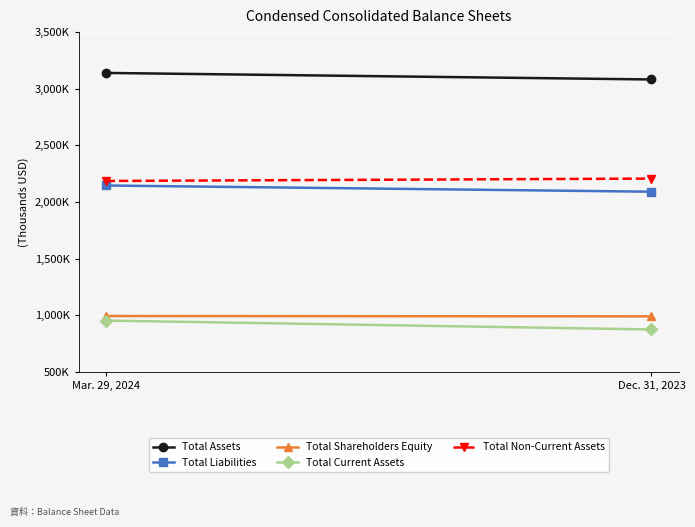

Rank the series by their maximum value, from highest to lowest.

Total Assets, Total Non-Current Assets, Total Liabilities, Total Shareholders Equity, Total Current Assets